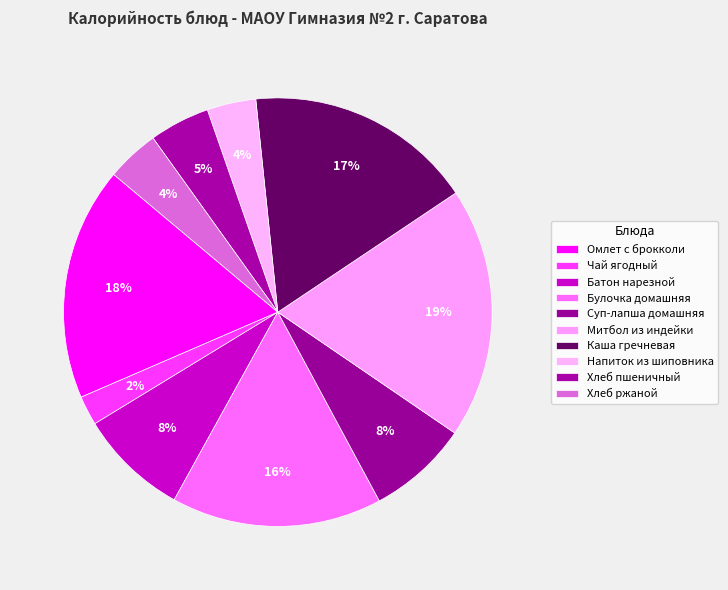

What is the smallest slice in the pie chart?

Чай ягодный